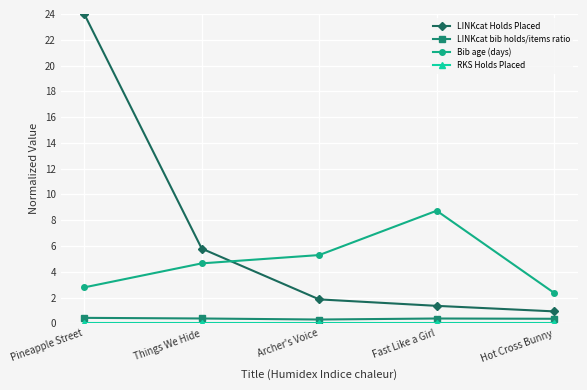

Which series changed the most between Archer's Voice and Fast Like a Girl?

Bib age (days)